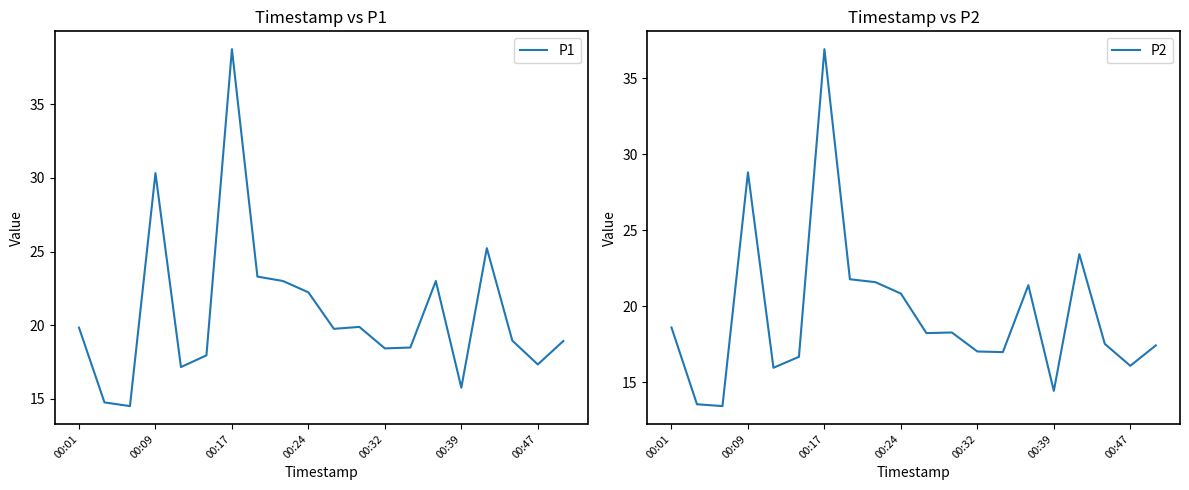

At how many categories does at least one series exceed 24?

3